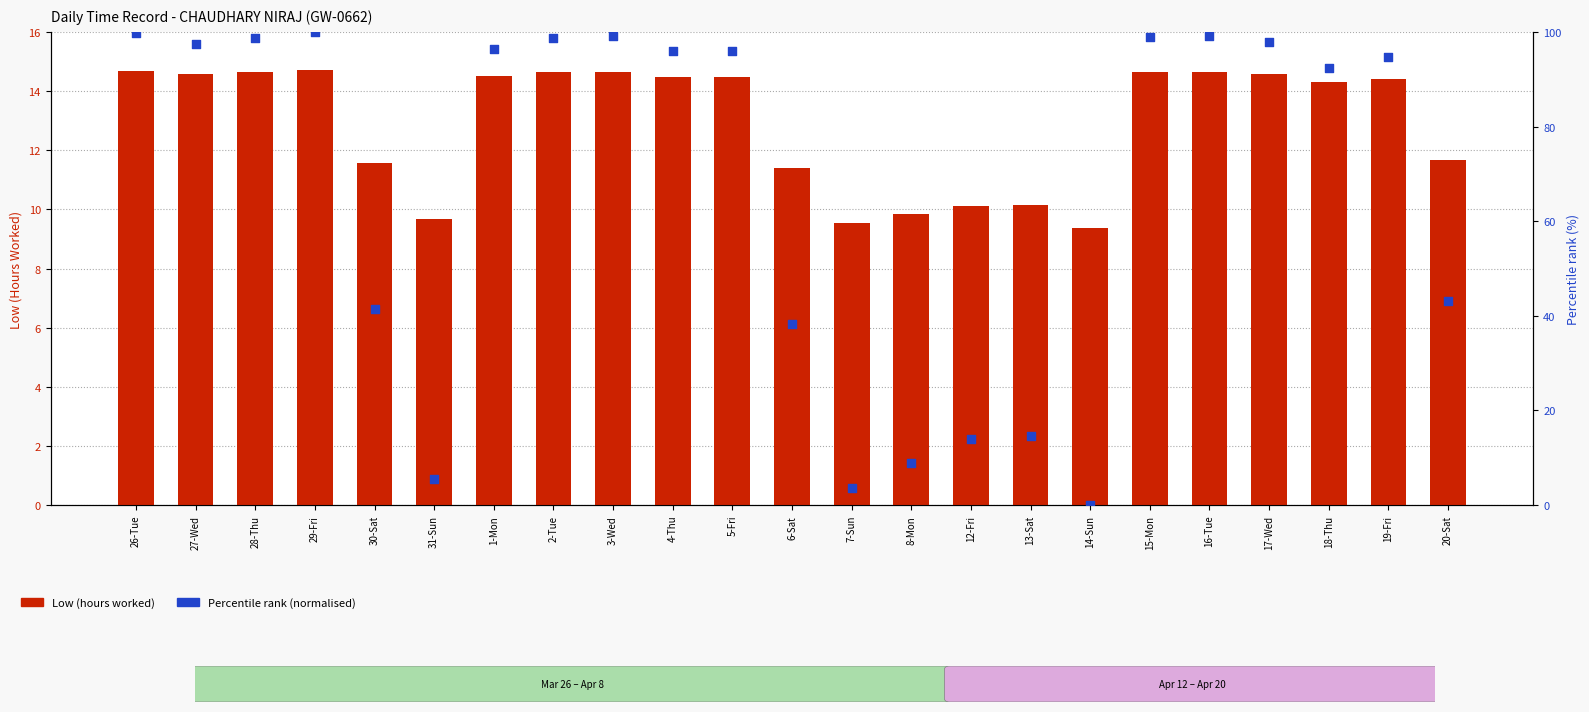

What is the total value across all series at 15-Mon?

113.5